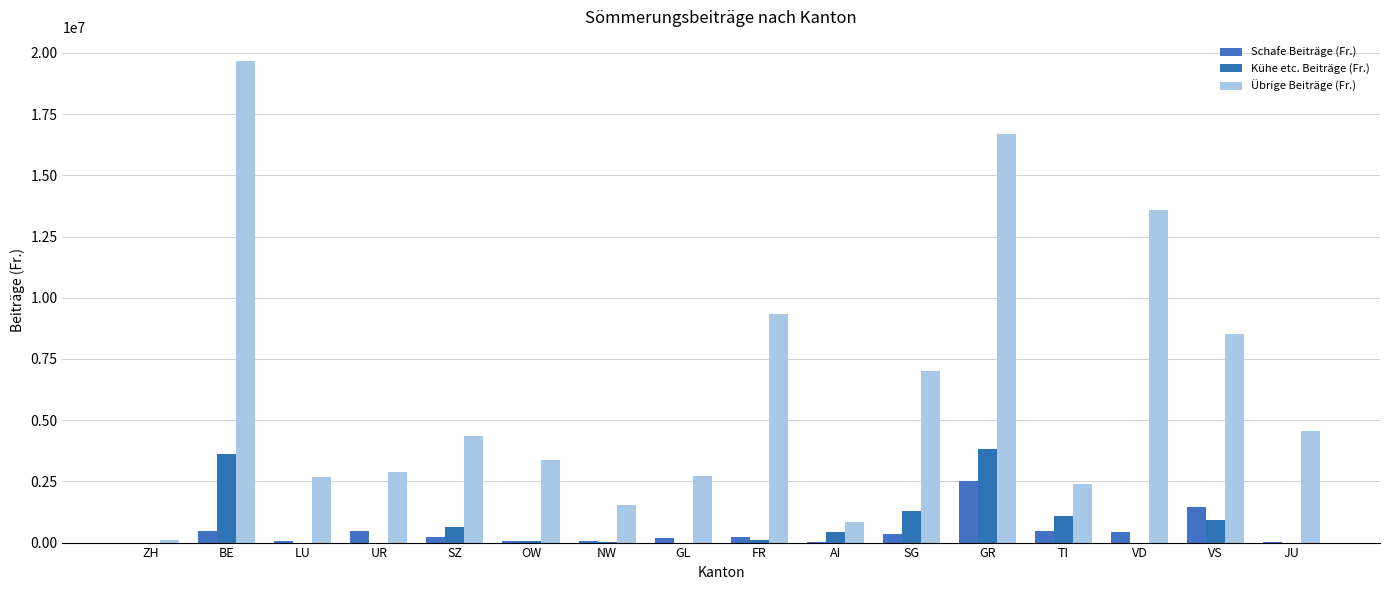

Is it true that Übrige Beiträge (Fr.) equals 2869368.6 at UR?

True